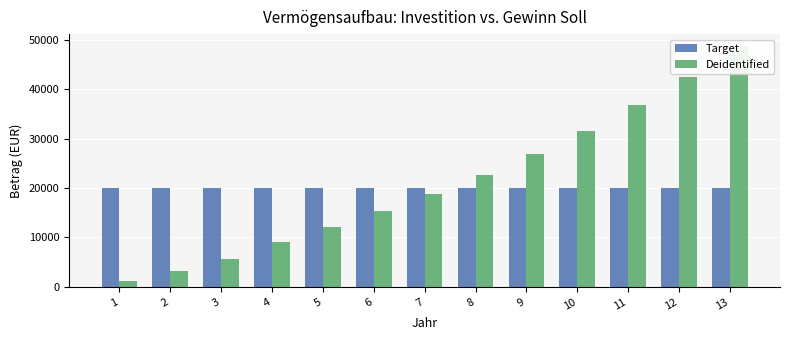

What are all the series names shown in the legend?

Target, Deidentified